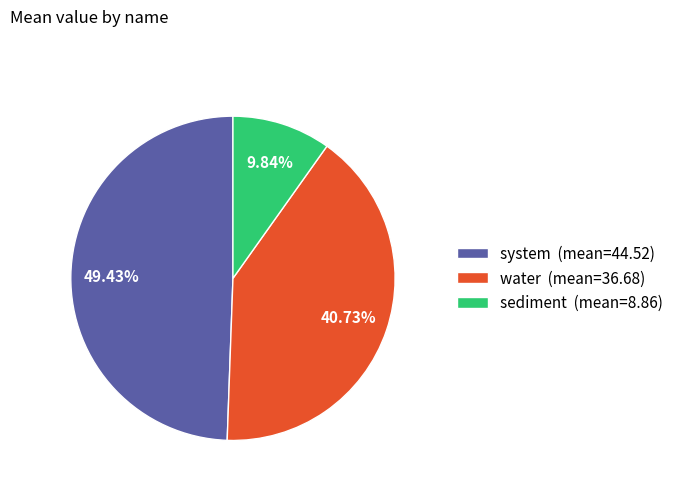

Combined, what portion of the pie is system and water?

90.2%